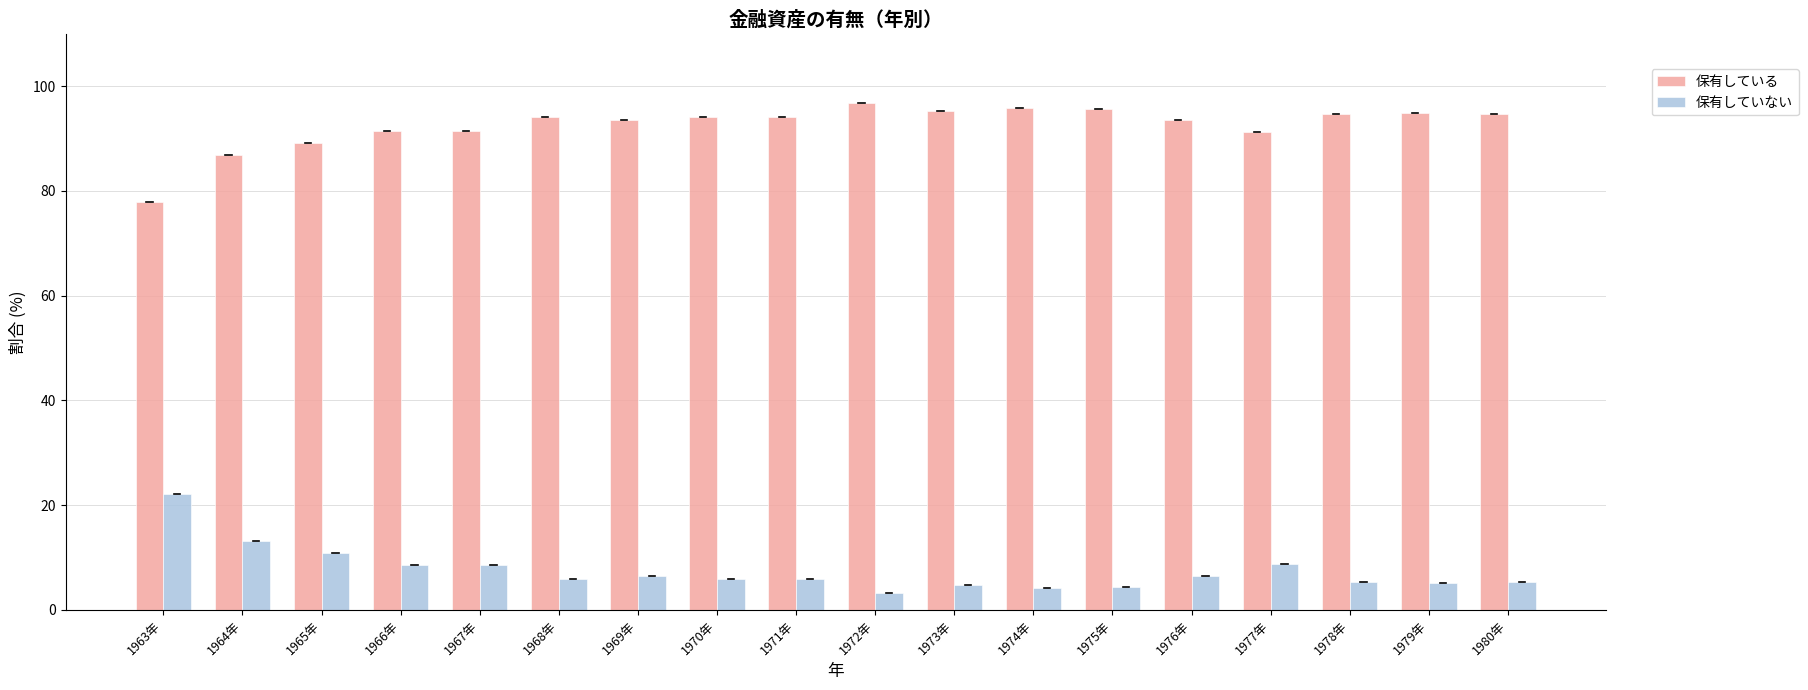

At which label does 保有していない reach its minimum?

1972年